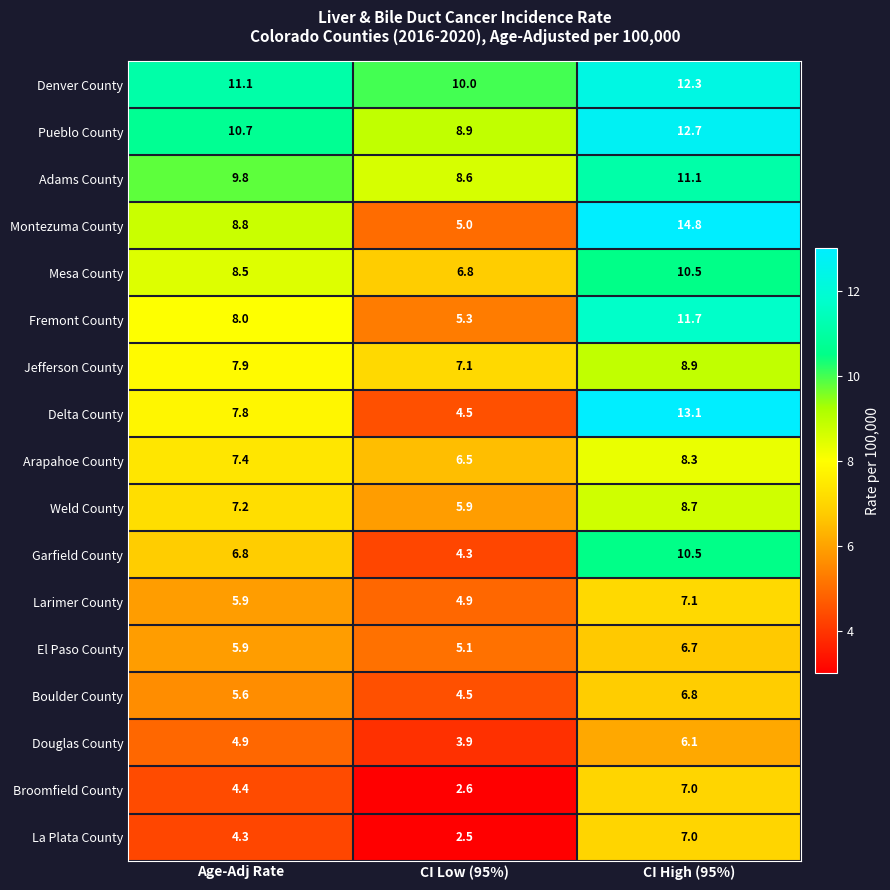

At which category is the sum across all series the highest?

CI High (95%)